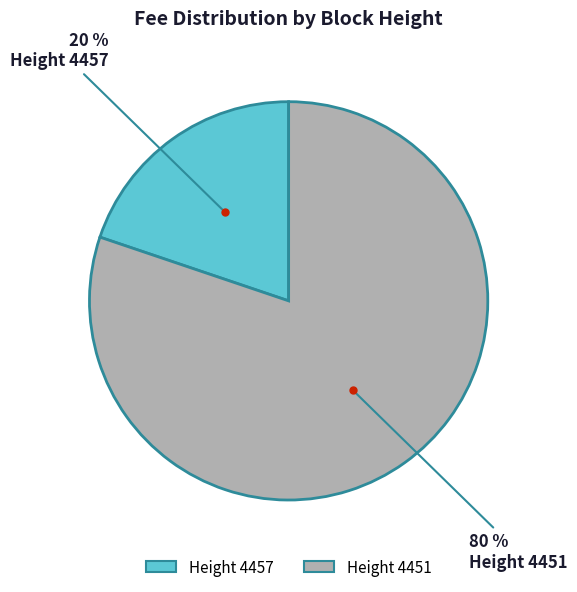

To the nearest percent, what is the difference between the largest and smallest slice percentages?

60%